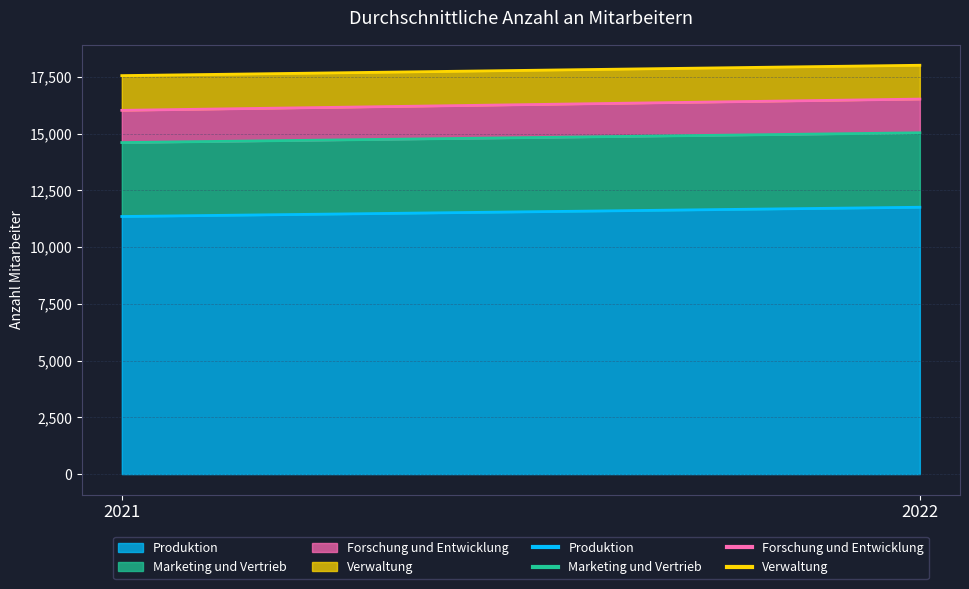

What is the sum of all Produktion values?

3465900.0